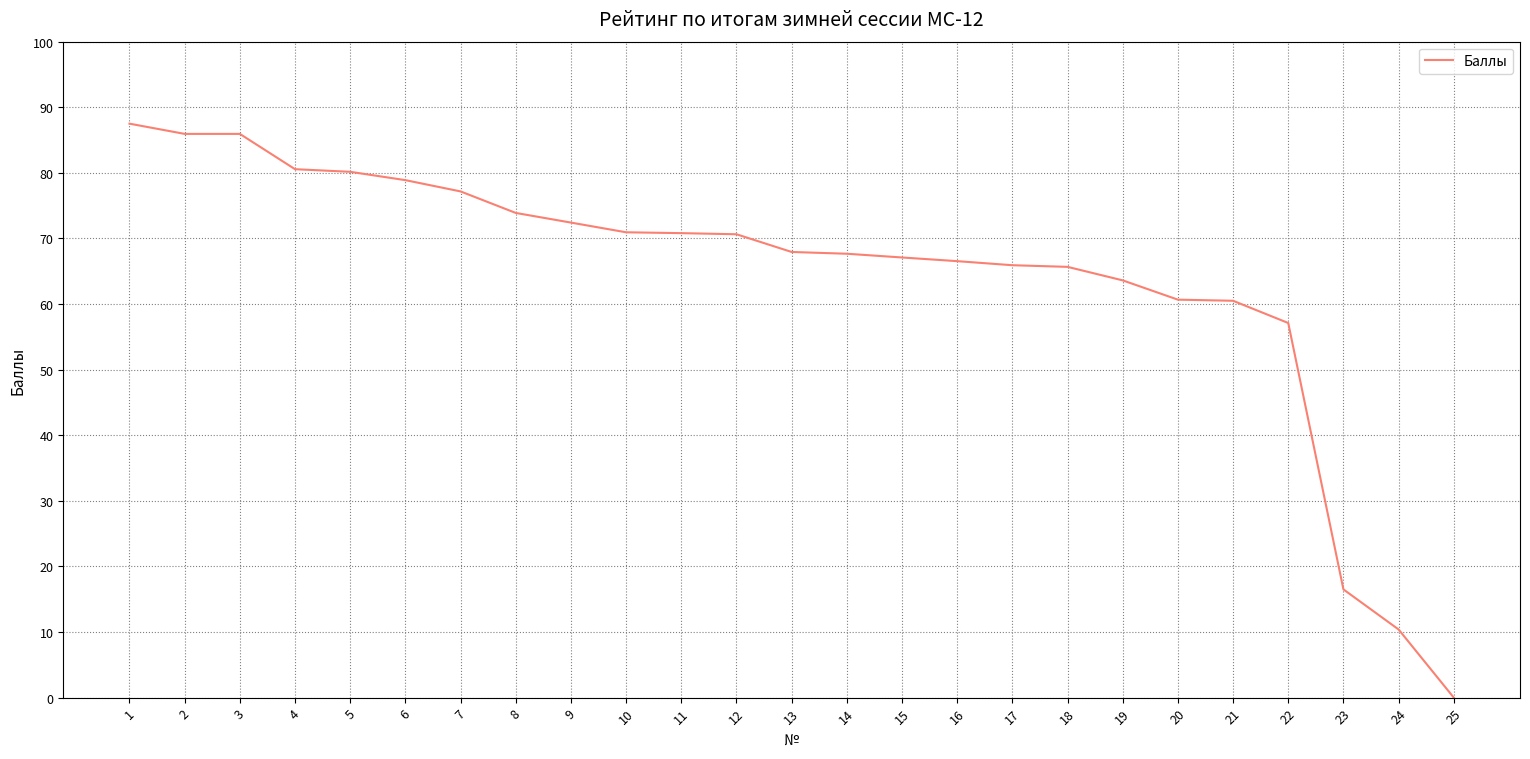

What is the sum of the values at 23 and 12?

87.1